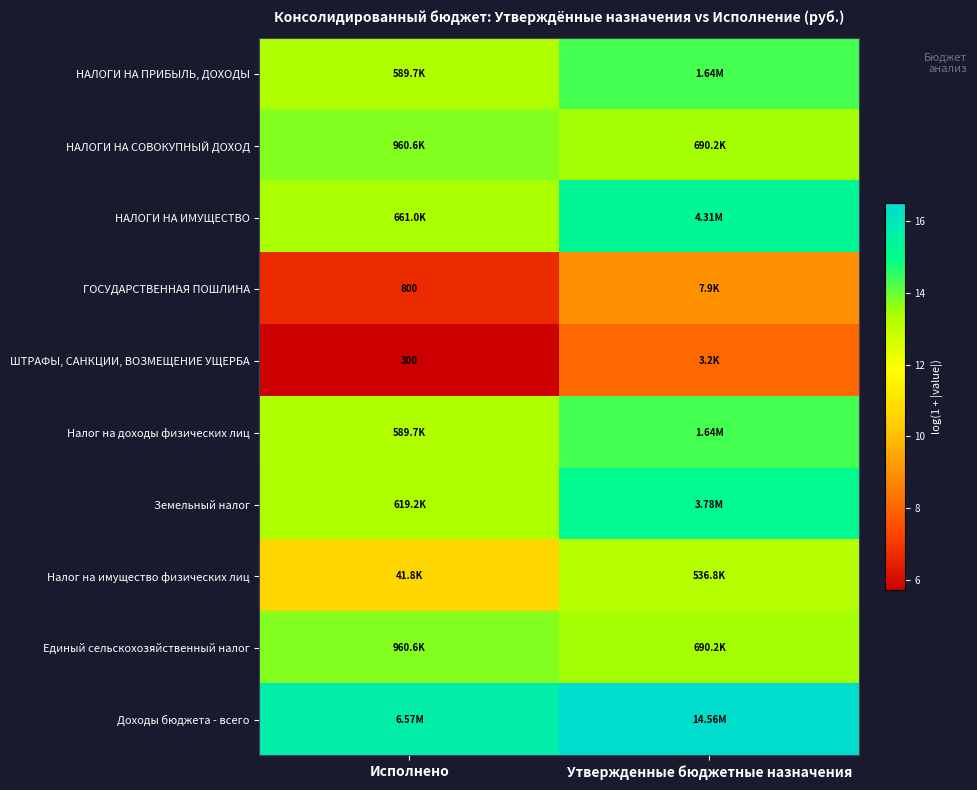

What is the sum of the НАЛОГИ НА СОВОКУПНЫЙ ДОХОД values at Утвержденные бюджетные назначения and Исполнено?

27.2